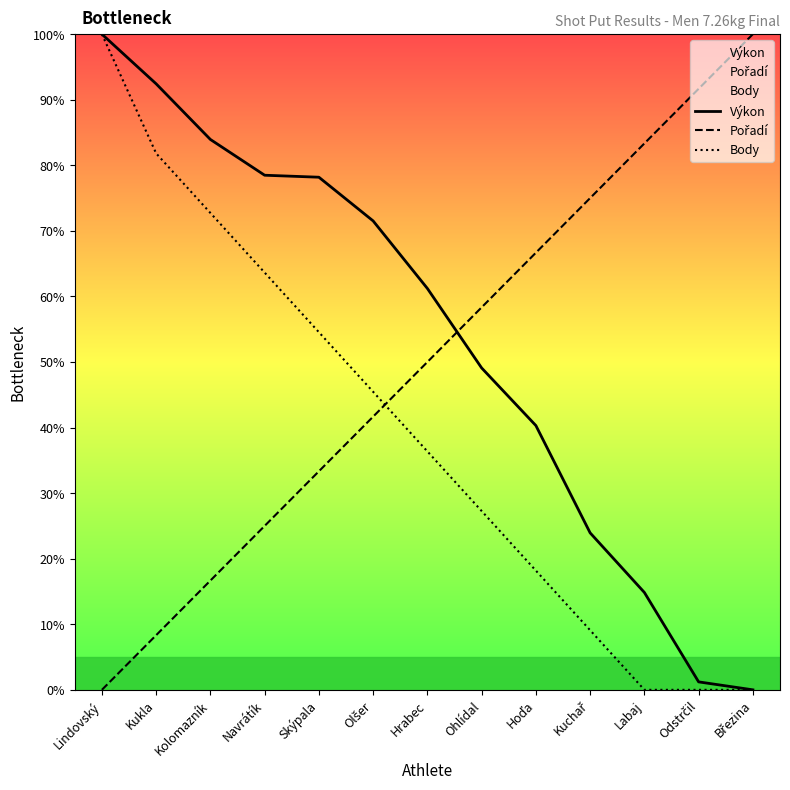

Which series has the largest range (max minus min)?

Výkon